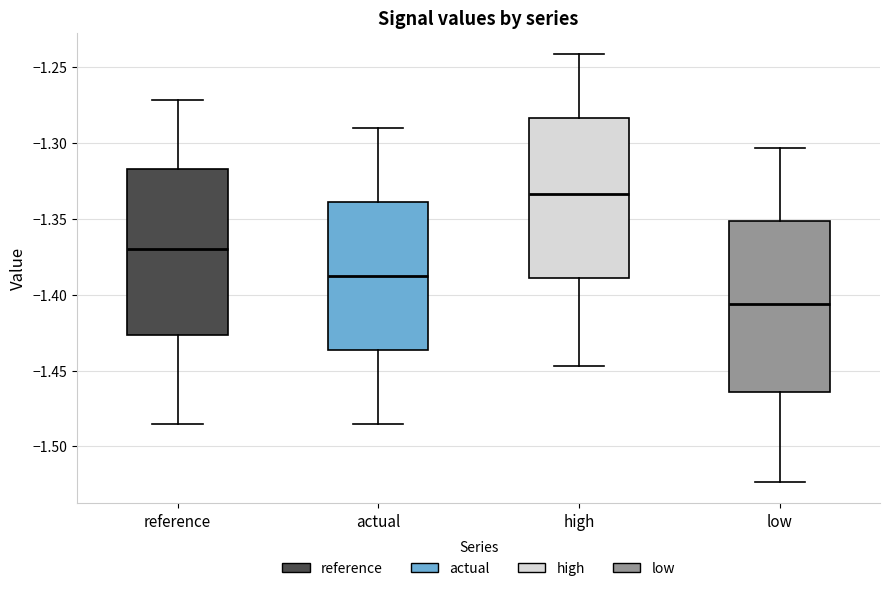

Reading left to right, read every box against the y-axis: the position of its median line, the range the box covers, and the ends of its whiskers. The values are not printed on the chart, so give them approximately, as read against the axis.

reference: median -1.370, box -1.425 to -1.315, whiskers -1.485 to -1.270
actual: median -1.390, box -1.435 to -1.340, whiskers -1.485 to -1.290
high: median -1.335, box -1.390 to -1.285, whiskers -1.445 to -1.240
low: median -1.405, box -1.465 to -1.350, whiskers -1.525 to -1.305